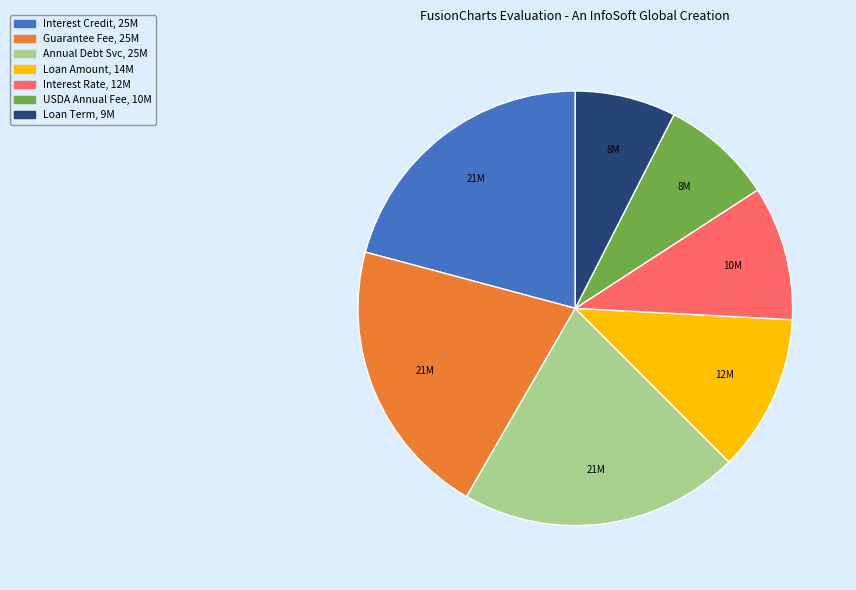

Is there any slice that represents more than half of the pie?

No